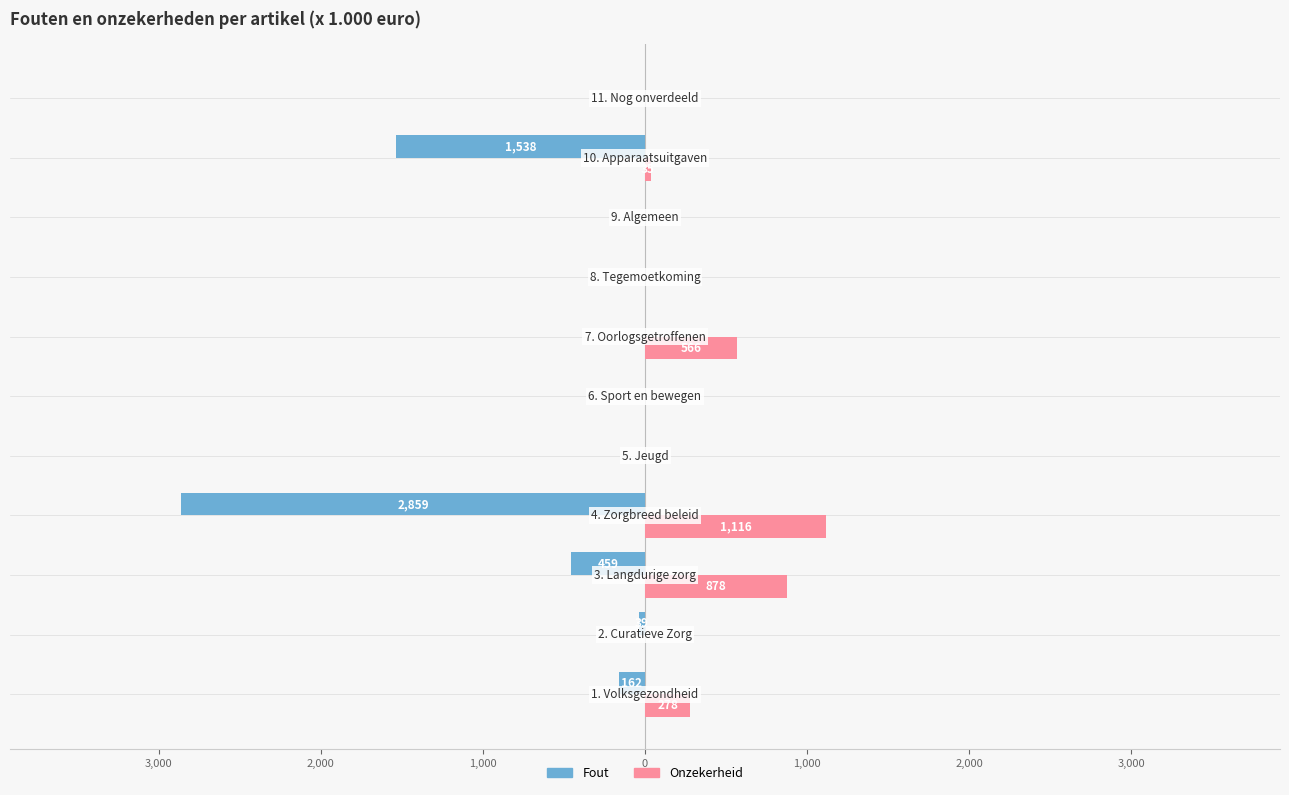

Reading left to right, extract all data points from this chart.

Fout: -162	-39	-459	-2859	0	0	0	0	0	-1538	0
Onzekerheid: 278	0	878	1116	0	0	566	0	0	35	0